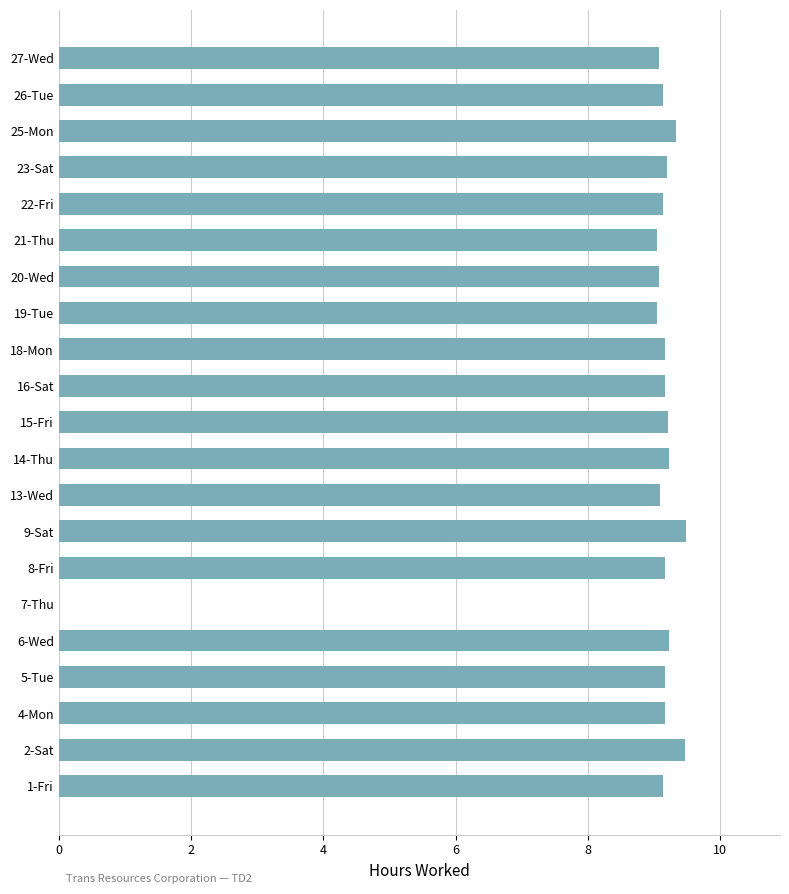

How many values are above zero?

20